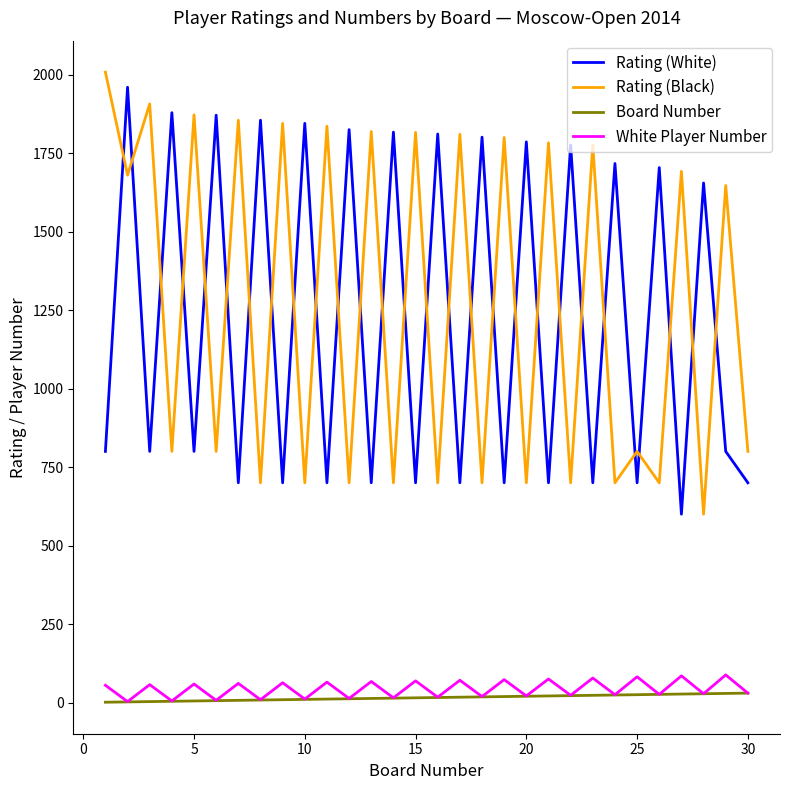

True or false: Rating (Black) and Board Number cross at least once.

False